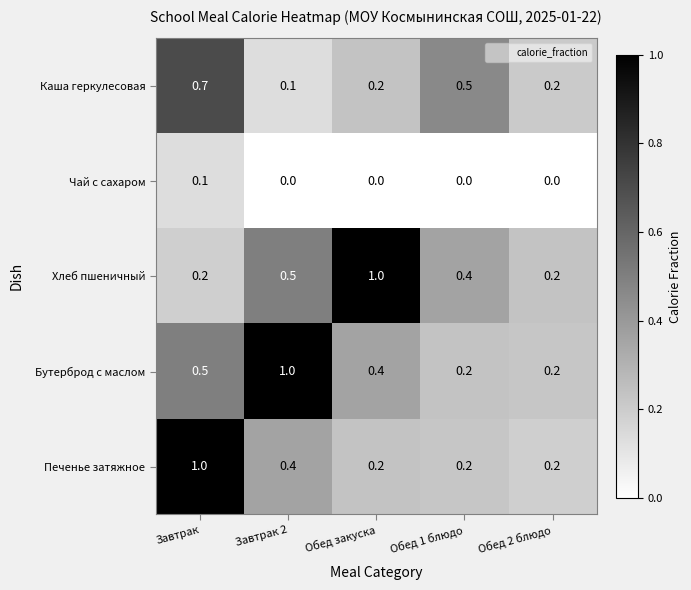

At how many categories does at least one series exceed 0?

5